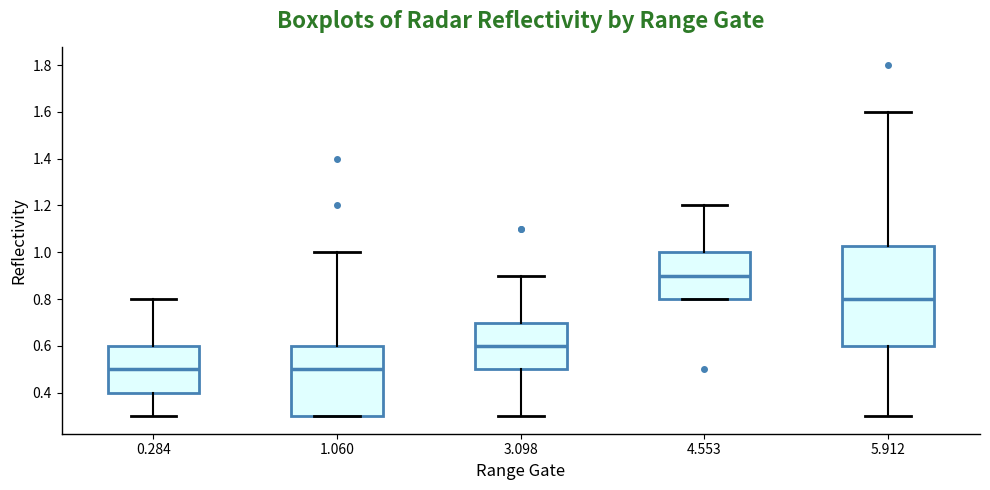

Where is the lower edge of the box at x = 5.912 on the y-axis? The values are not printed on the chart, so give them approximately, as read against the axis.

0.60